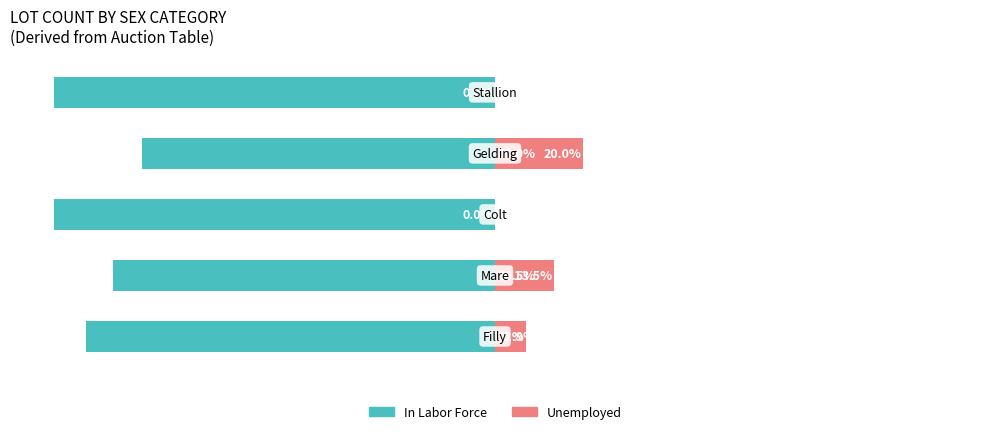

Is it true that Unemployed equals -8.4 at 4?

False